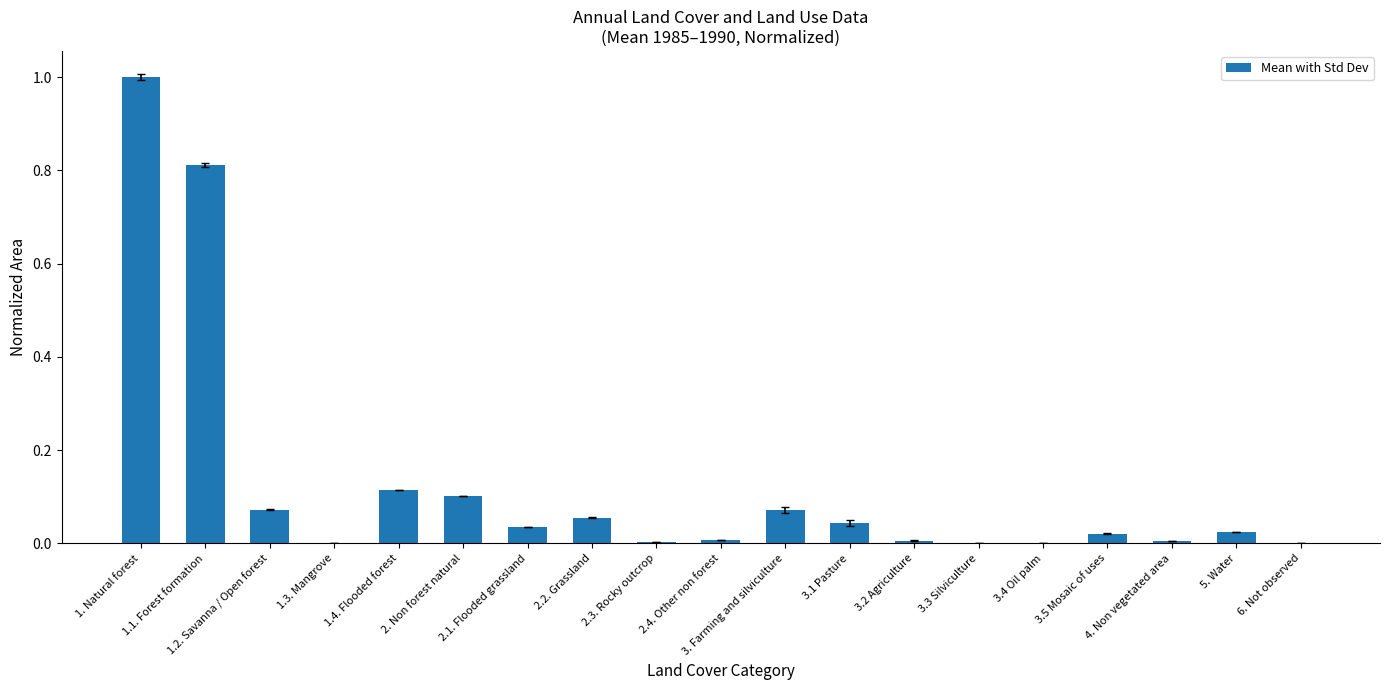

What is the sum of all values?

2.4